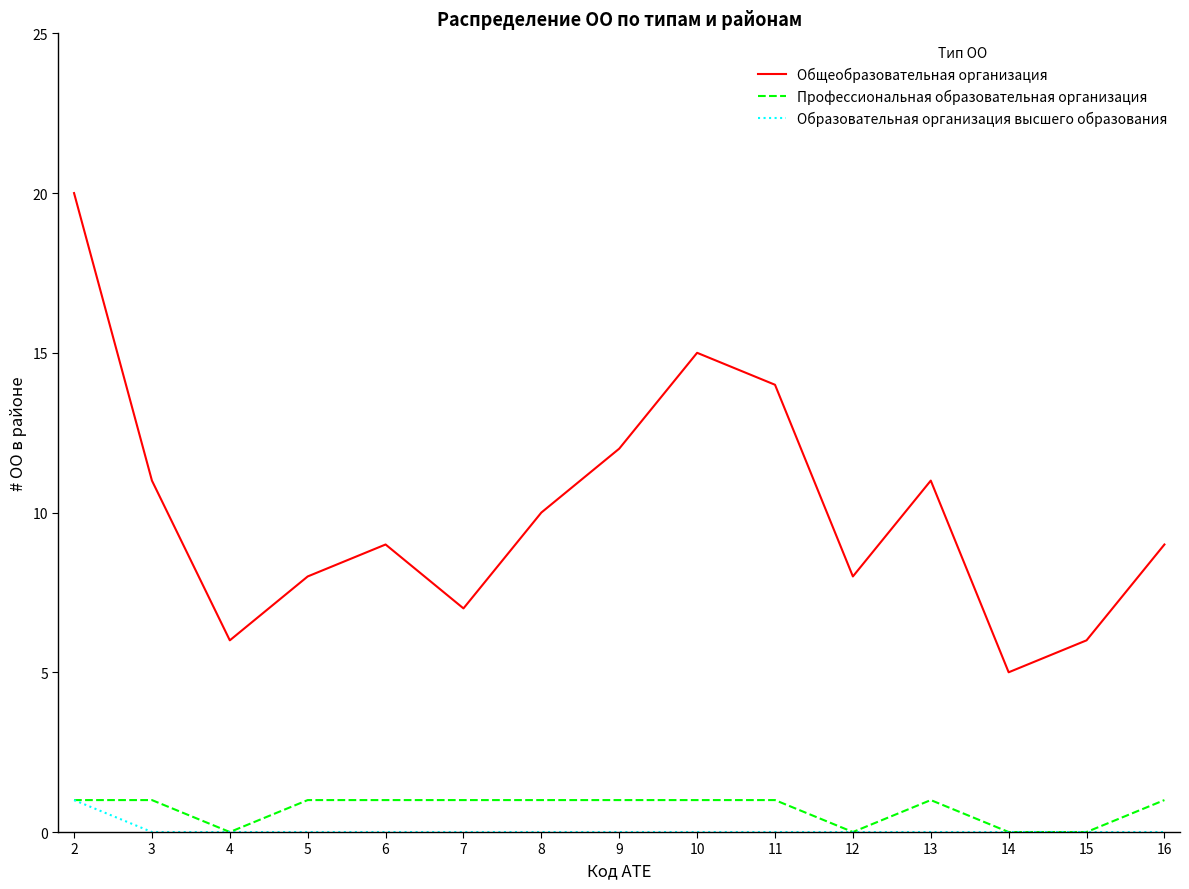

At which category does Профессиональная образовательная организация reach its first local valley?

4